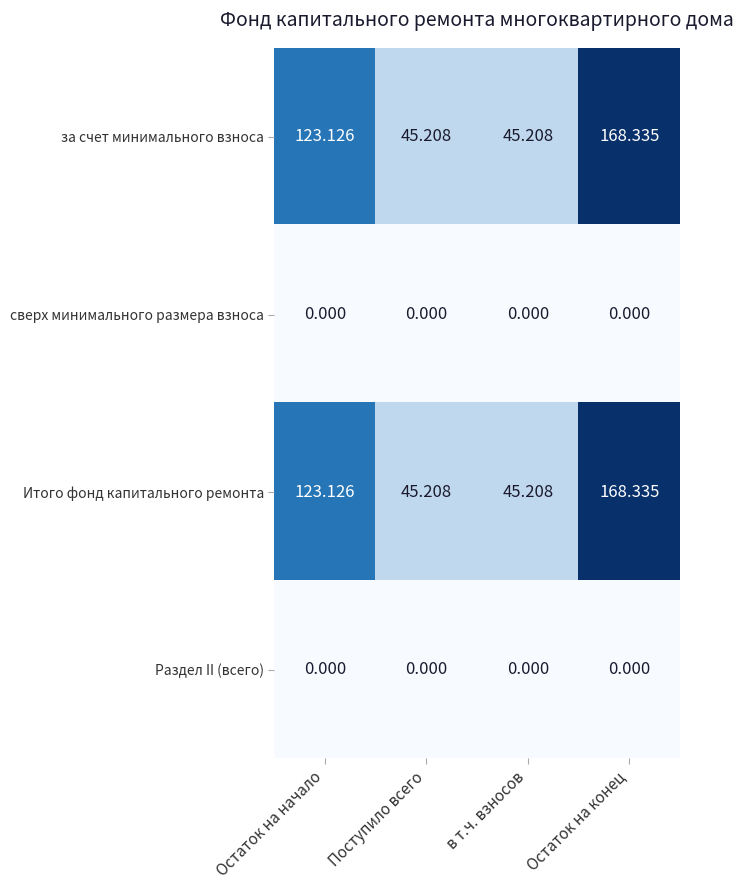

At which category does the chart reach its peak across all series?

Остаток на конец